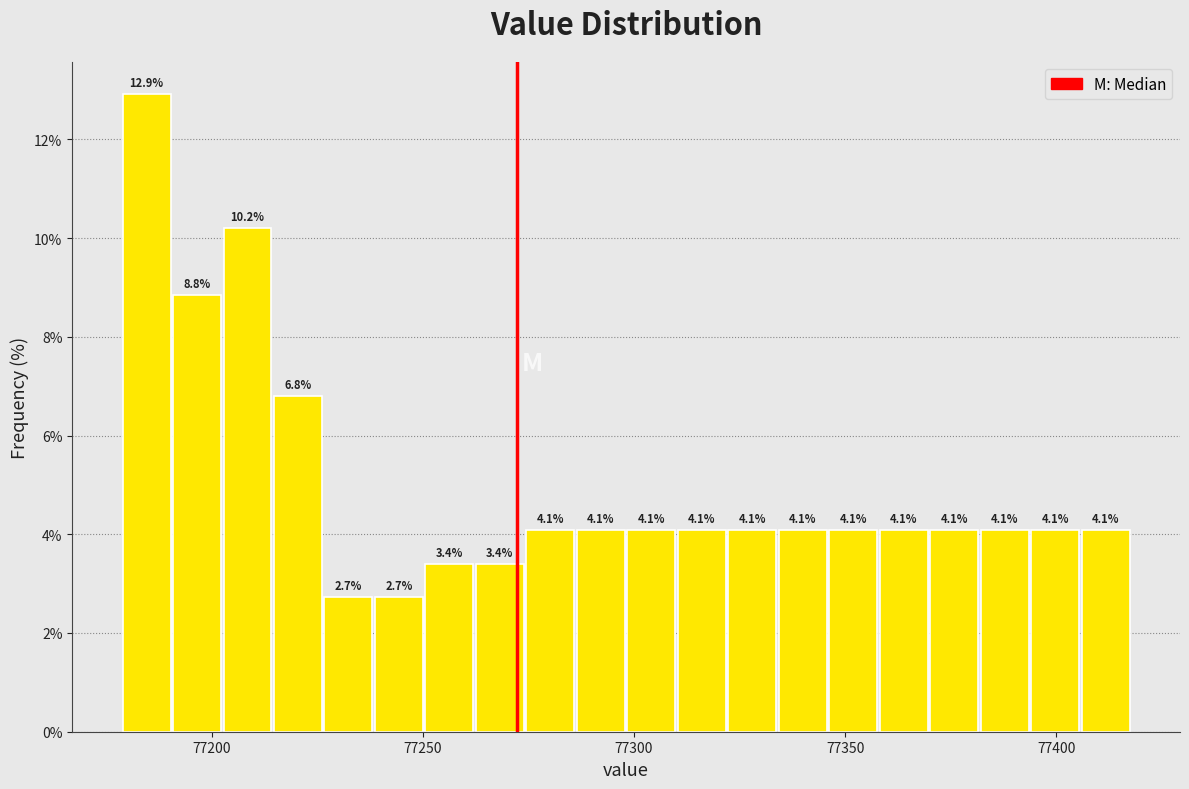

Around what value on the x-axis is the tallest bar? Give the approximate position of its centre, as read against the axis.

77185